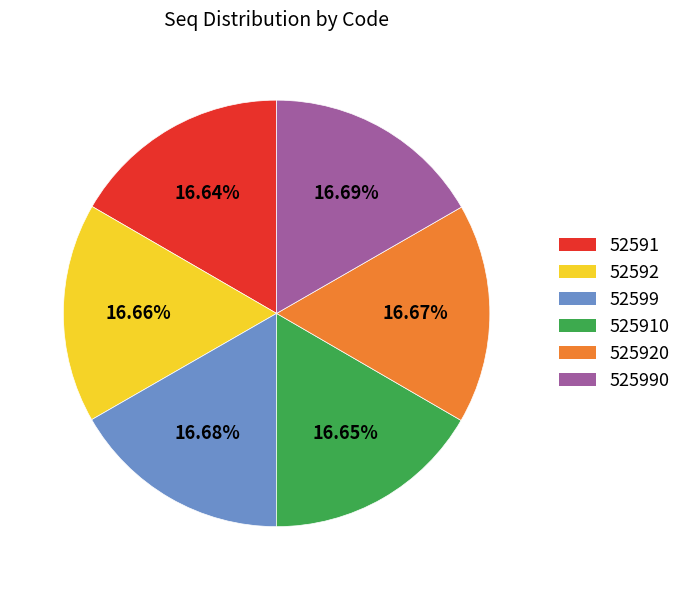

How much of the chart is everything except 525910?

83.3%